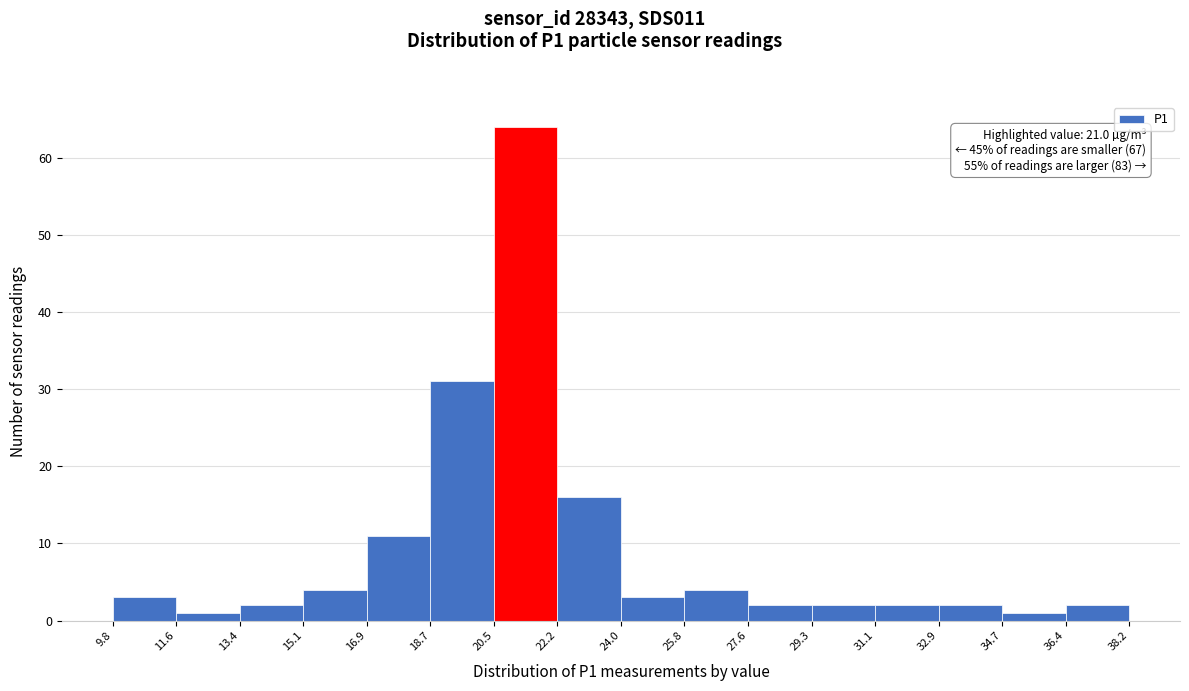

Over which range of the x-axis is the bar tallest?

20.5 to 22.2